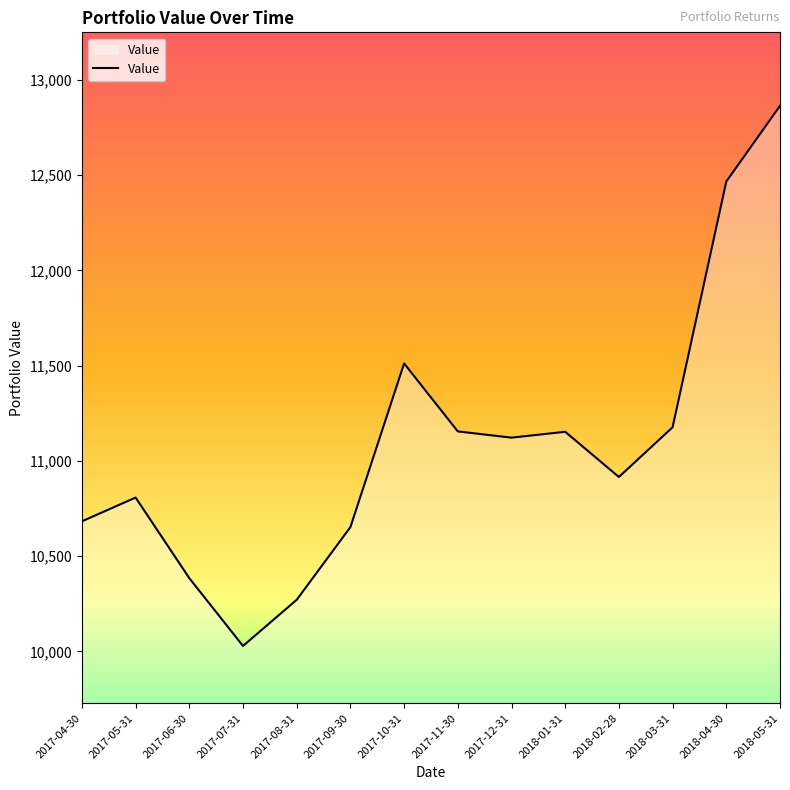

Approximately how many times larger is the value at 2017-07-31 compared to 2017-10-31?

0.9